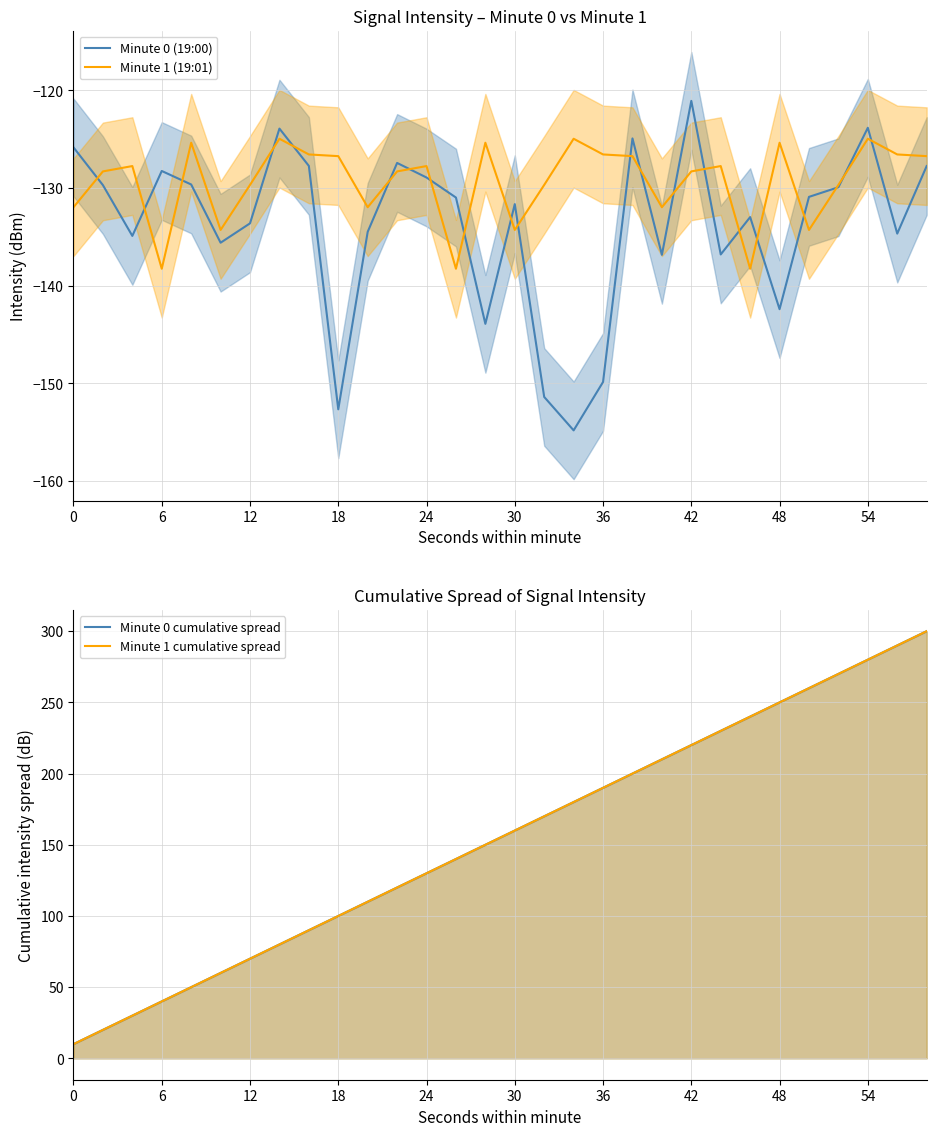

The Minute 1 (19:01) series shows -127.7 at 24. True or false?

True